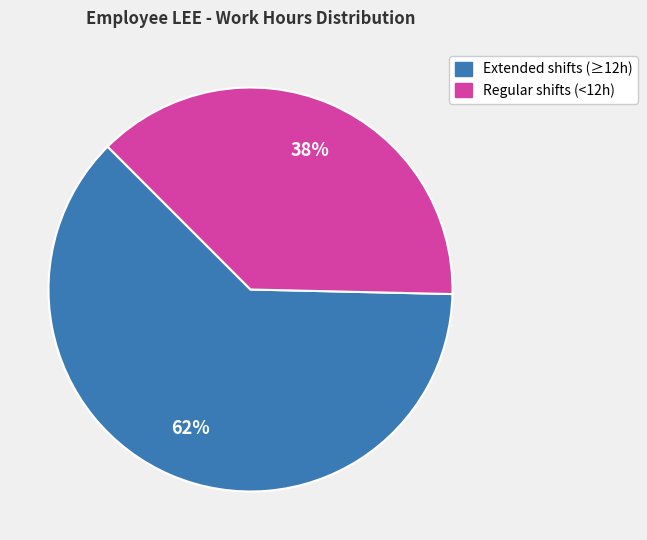

To the nearest percent, what is the difference between the largest and smallest slice percentages?

24%